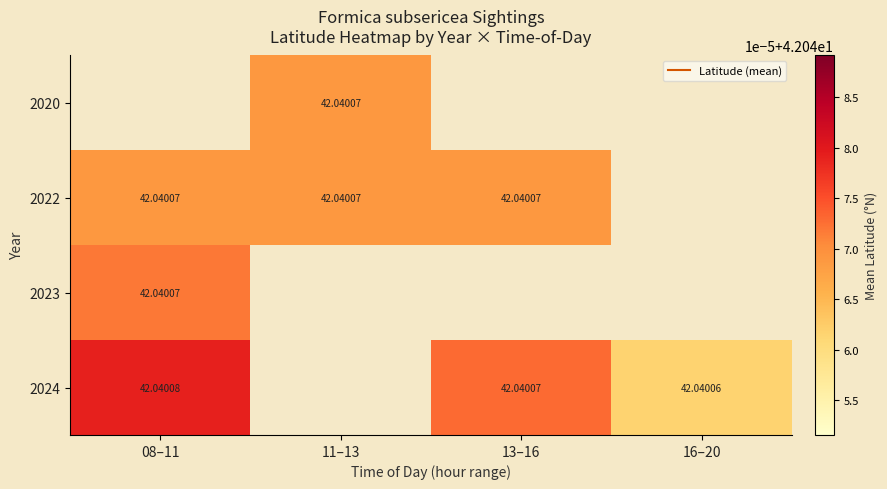

Which series has the largest range (max minus min)?

2024